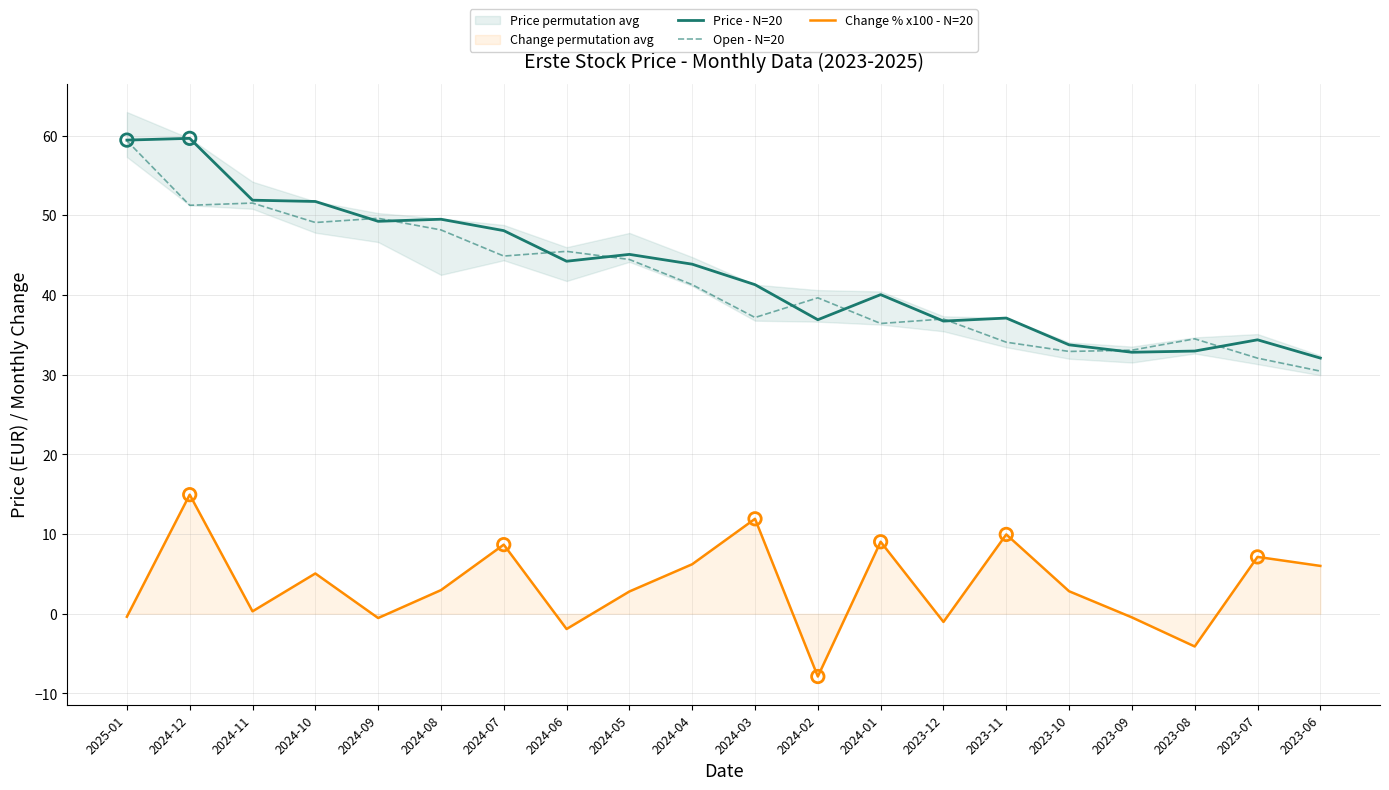

Is the value of Change % x100 - N=20 at 2024-08 greater than the value of Price - N=20 at 2024-09?

No